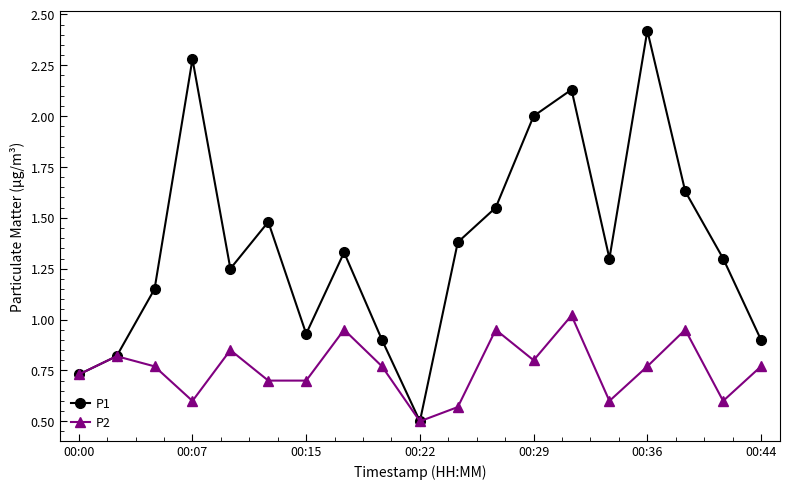

Which series has the largest range (max minus min)?

P1